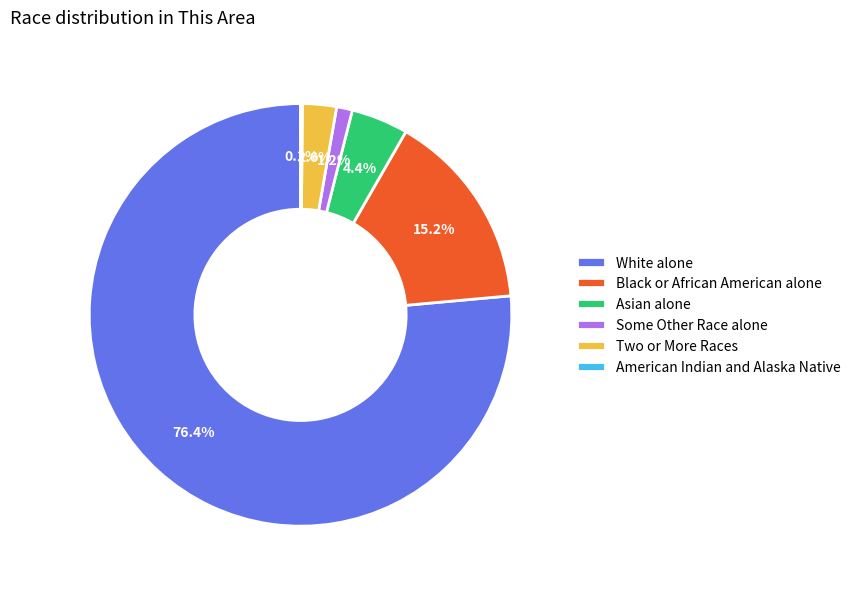

Which category has the biggest portion of the pie?

White alone